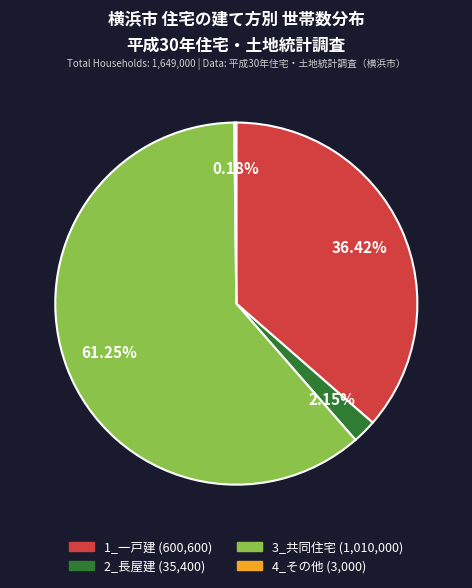

What percentage is the 1_一戸建 slice, to the nearest percent?

36%